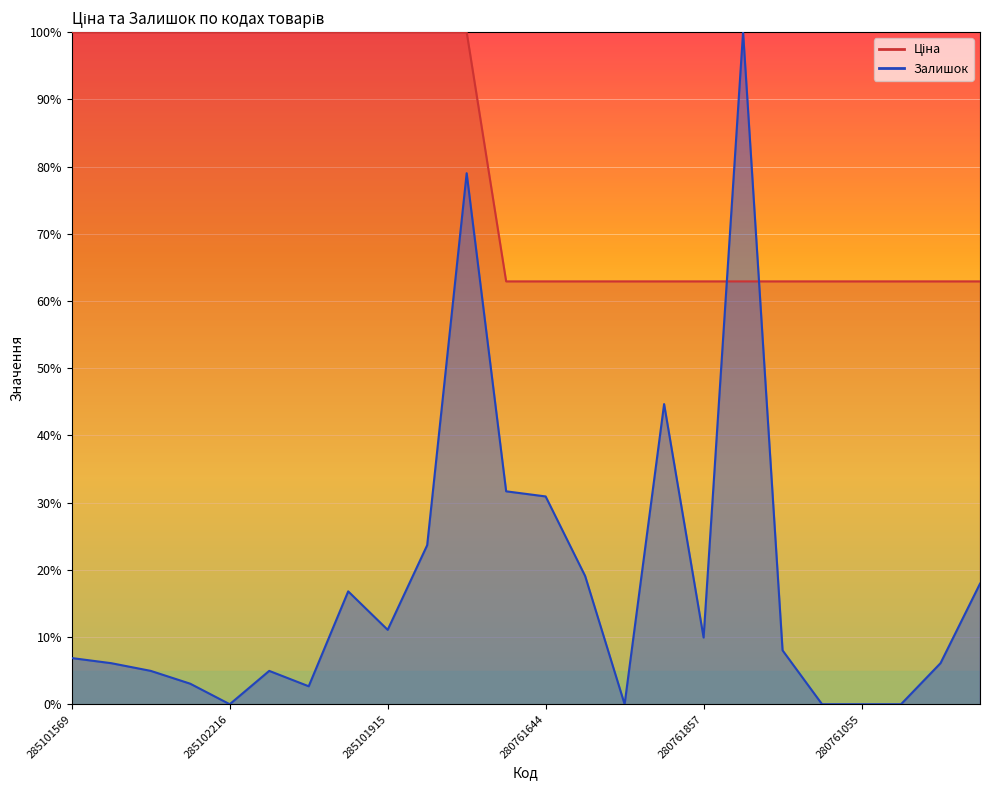

Does the chart display data point markers on the line(s)?

No